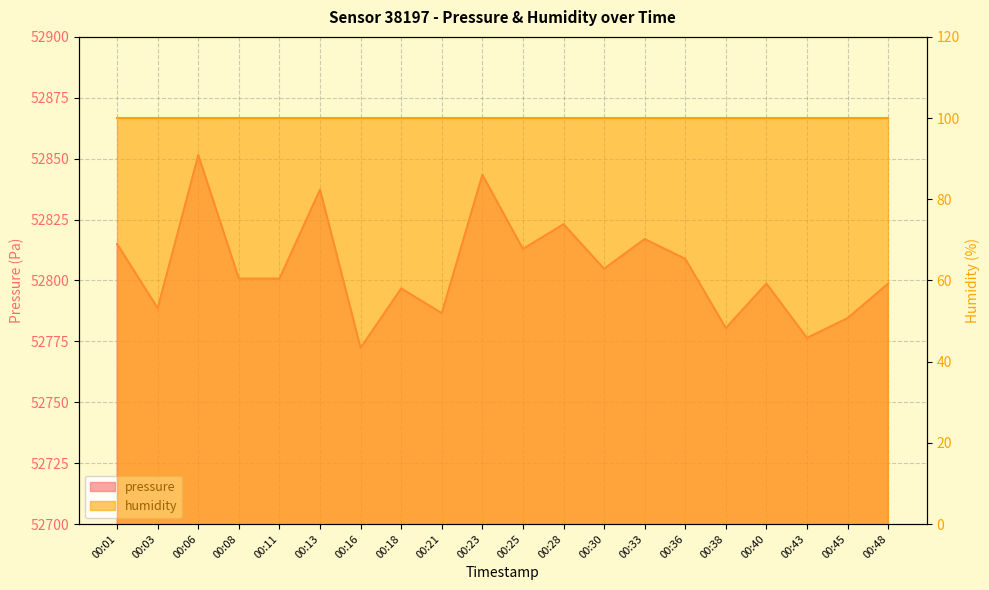

At which label is the value closest to 52811?

00:25